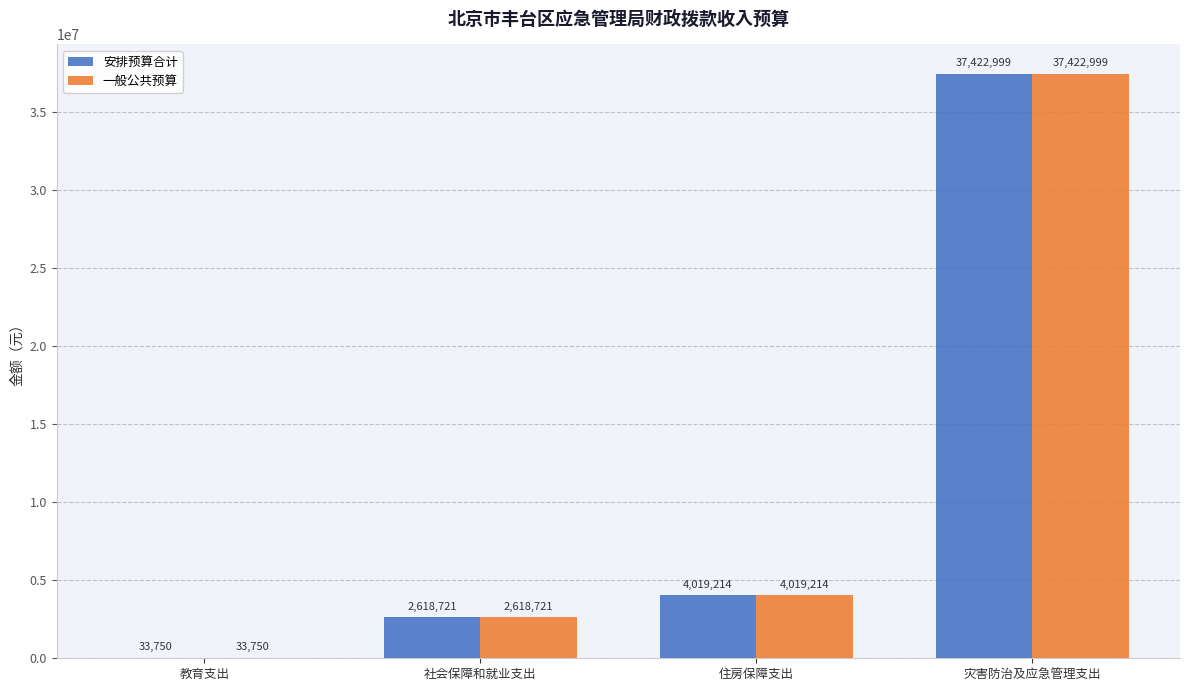

At which label is 一般公共预算 closest to 18728374?

住房保障支出